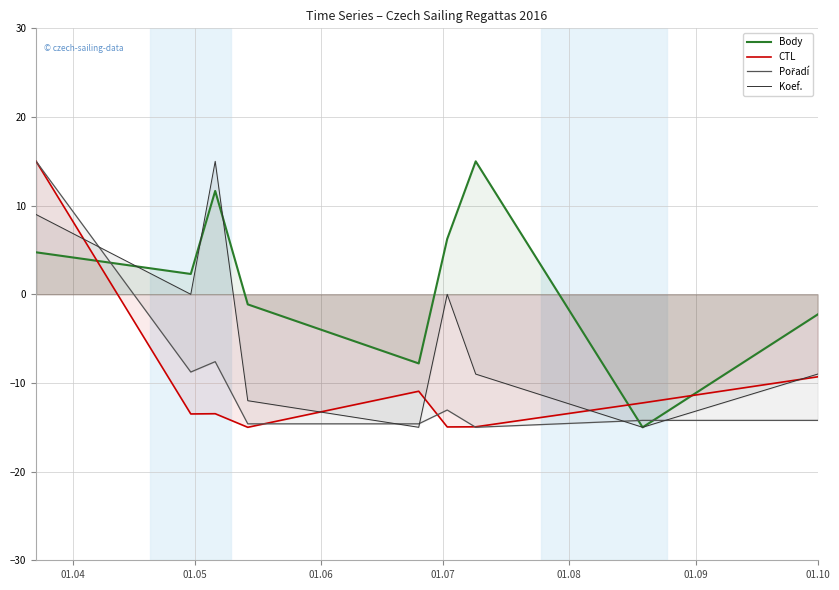

What is the minimum value shown in the chart?

-15.0